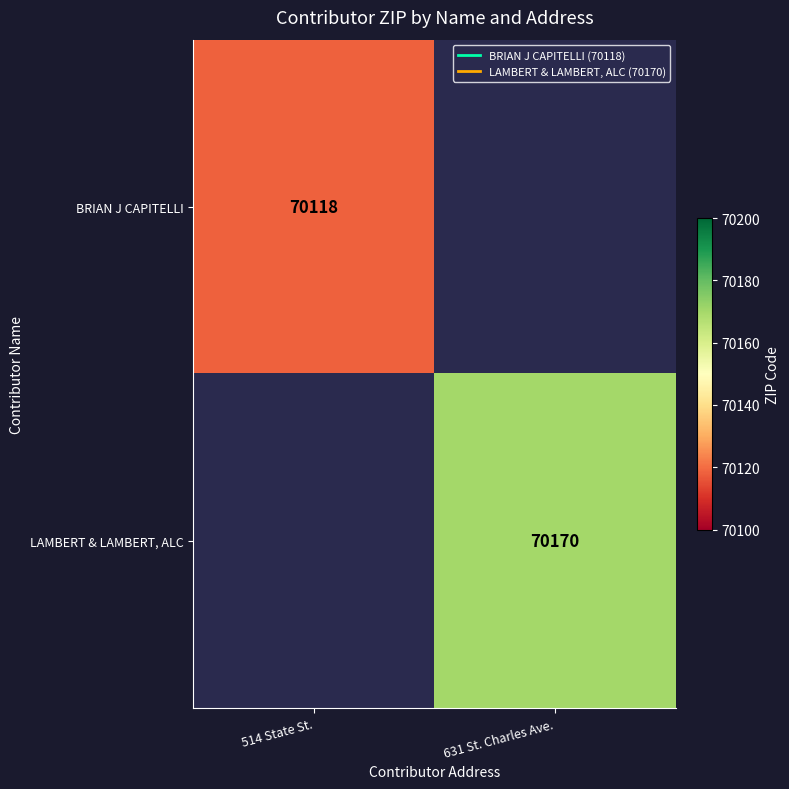

At which label does LAMBERT & LAMBERT, ALC reach its minimum?

514 State St.